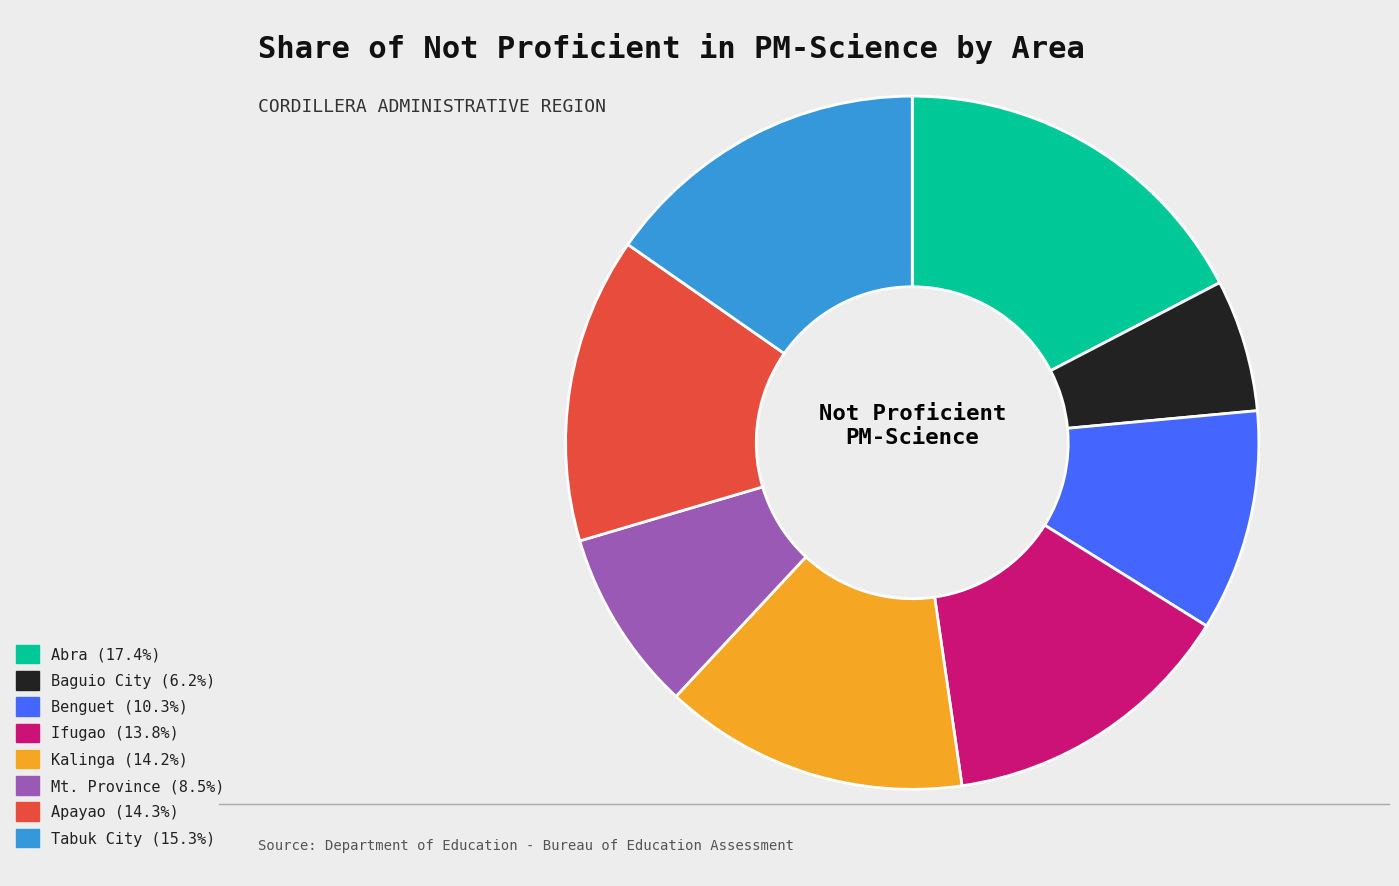

Is there any slice that represents more than half of the pie?

No